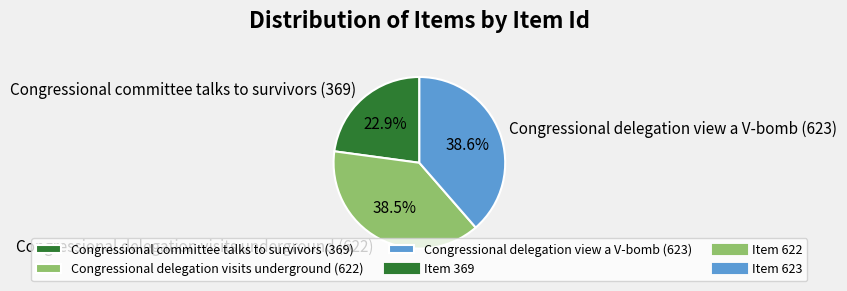

Approximately how many times larger is the value at Congressional delegation view a V-bomb (623) compared to Congressional delegation visits underground (622)?

1.0